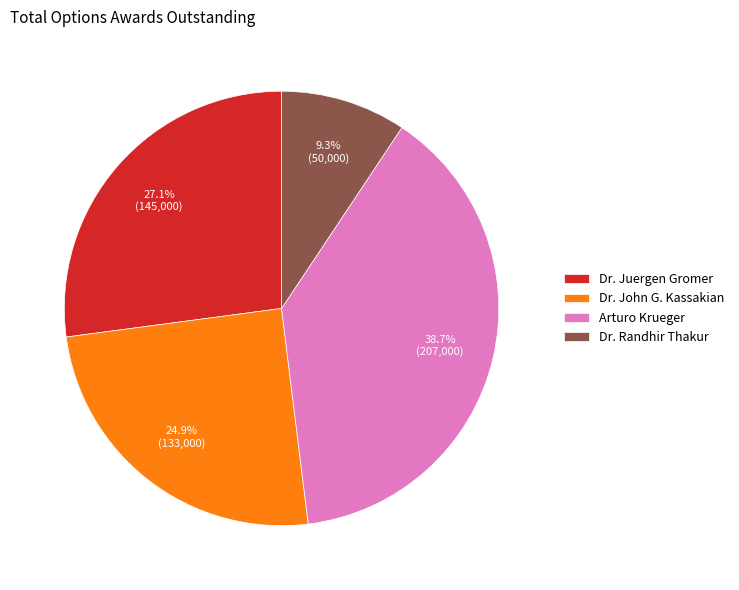

Count the number of slices in the pie.

4